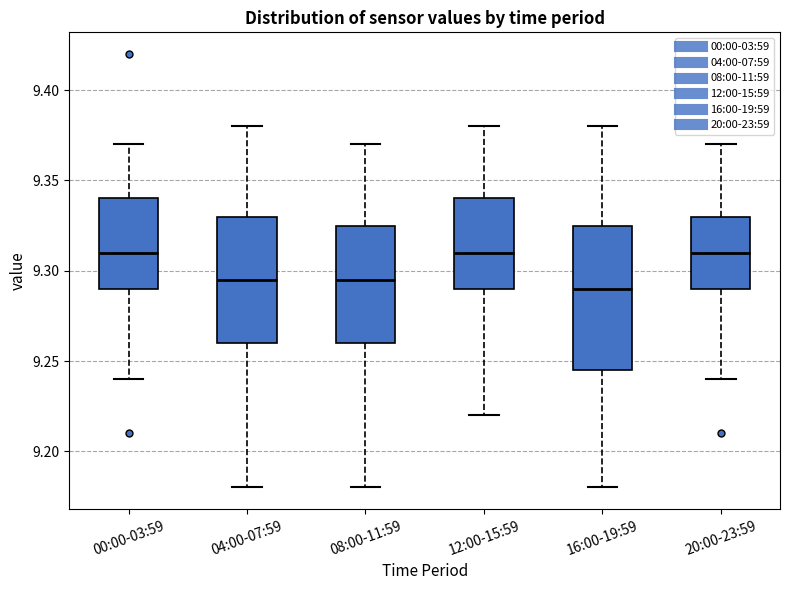

Which box is the tallest, from its lower edge to its upper edge?

16:00-19:59